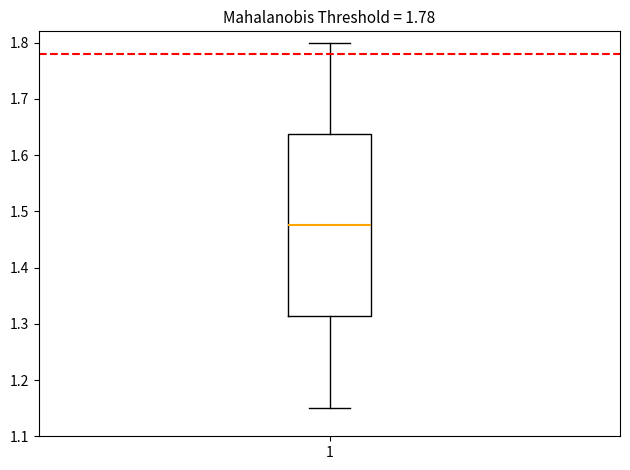

Where does the lower whisker of the box at x = 1 end on the y-axis? The values are not printed on the chart, so give them approximately, as read against the axis.

1.15